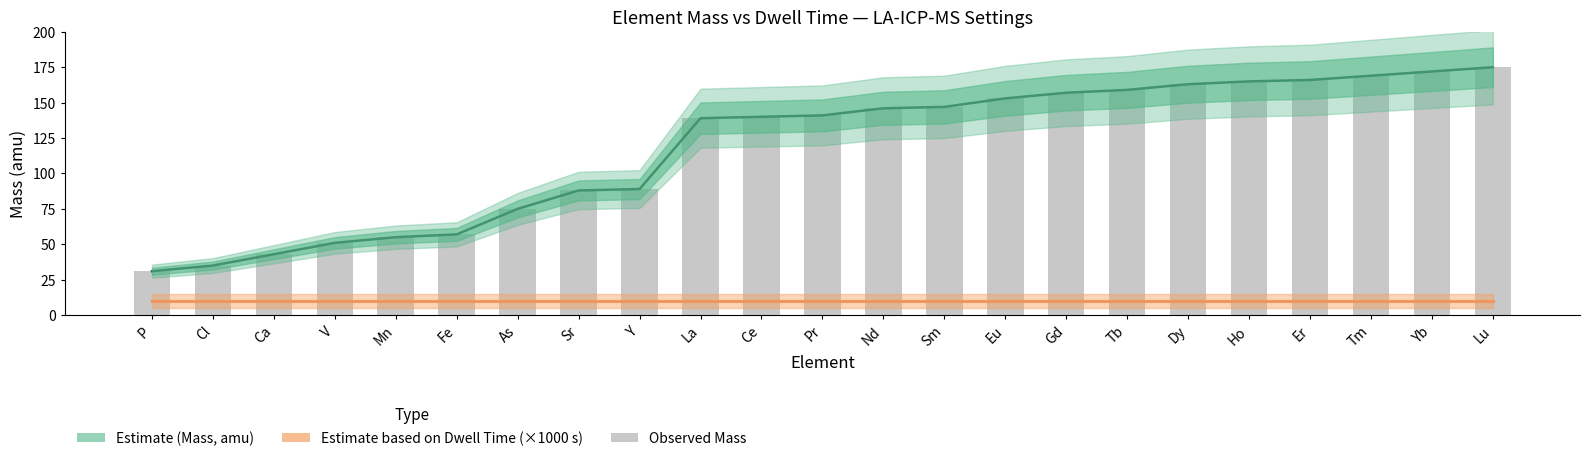

The Estimate (Mass, amu) series shows 57 at La. True or false?

False